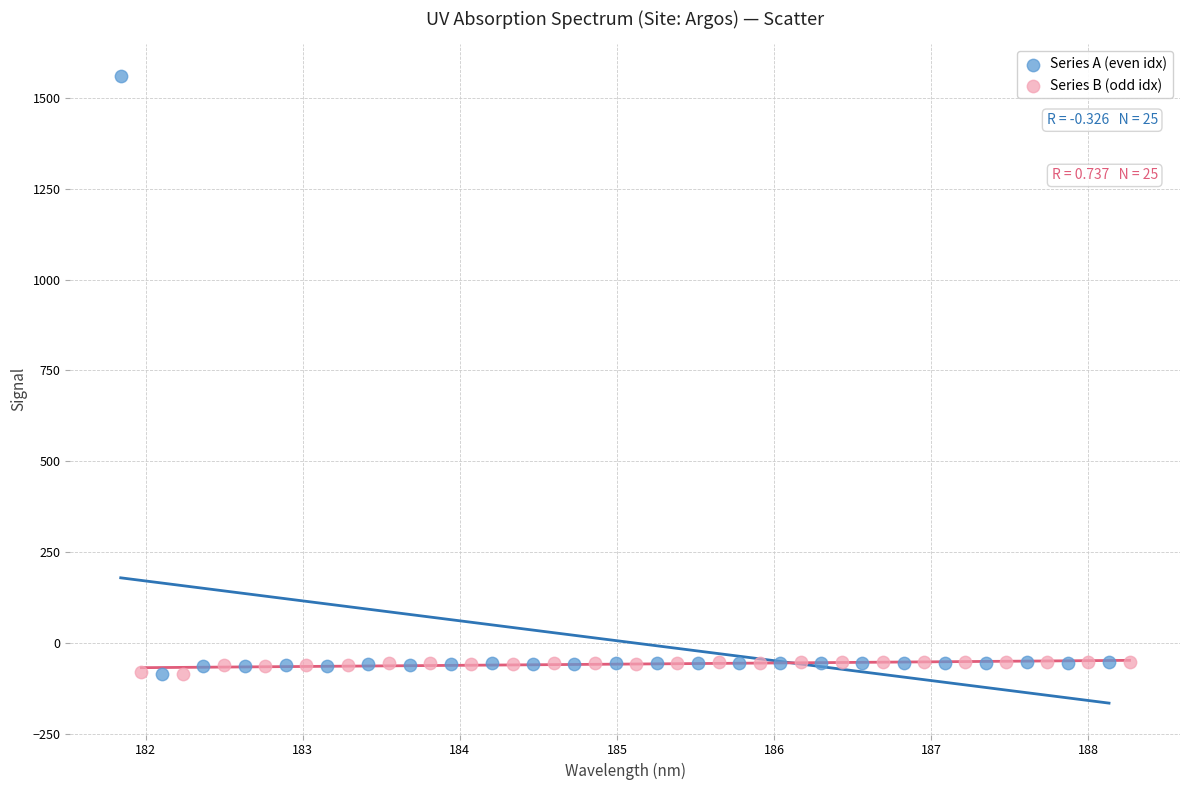

Which series has the largest Y range (max minus min)?

Series A (even idx)